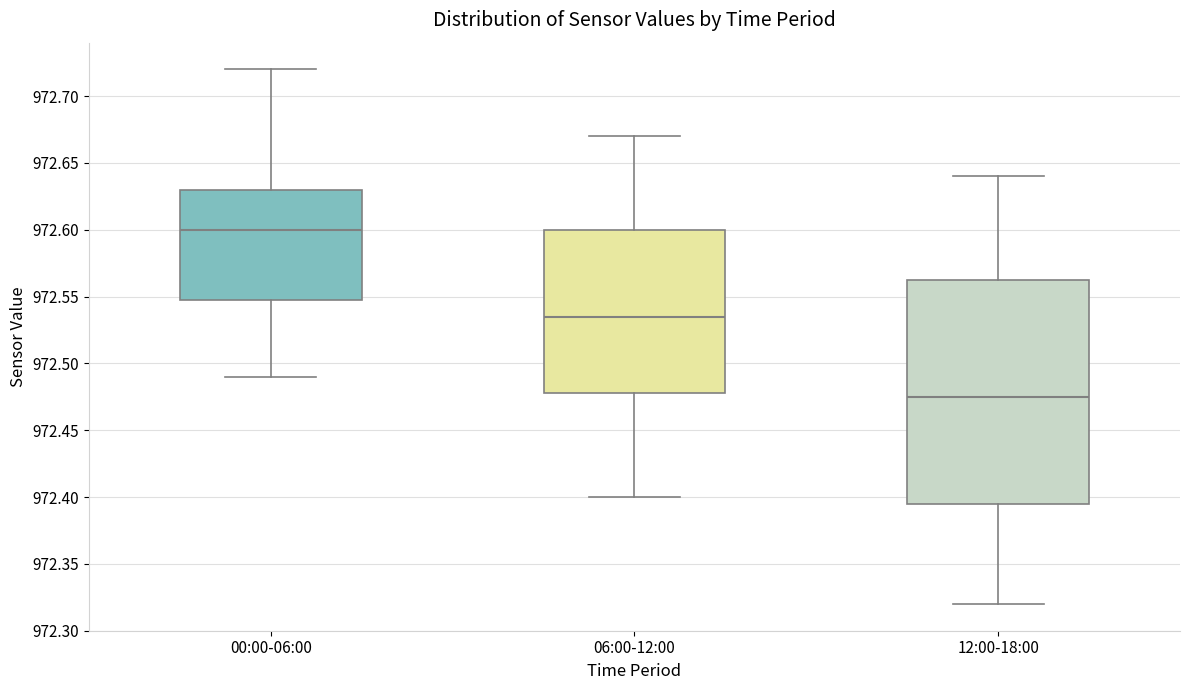

Which box is the tallest, from its lower edge to its upper edge?

12:00-18:00